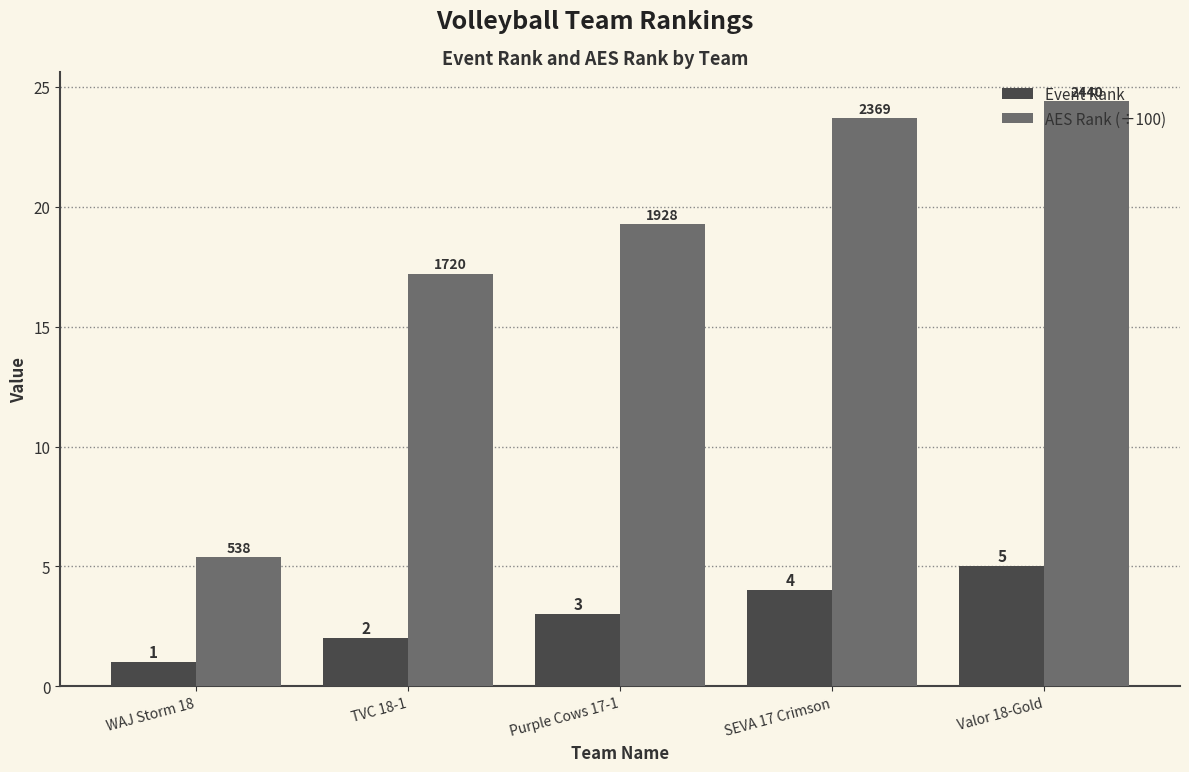

The value of AES Rank (÷100) at TVC 18-1 is 5.6. True or false?

False